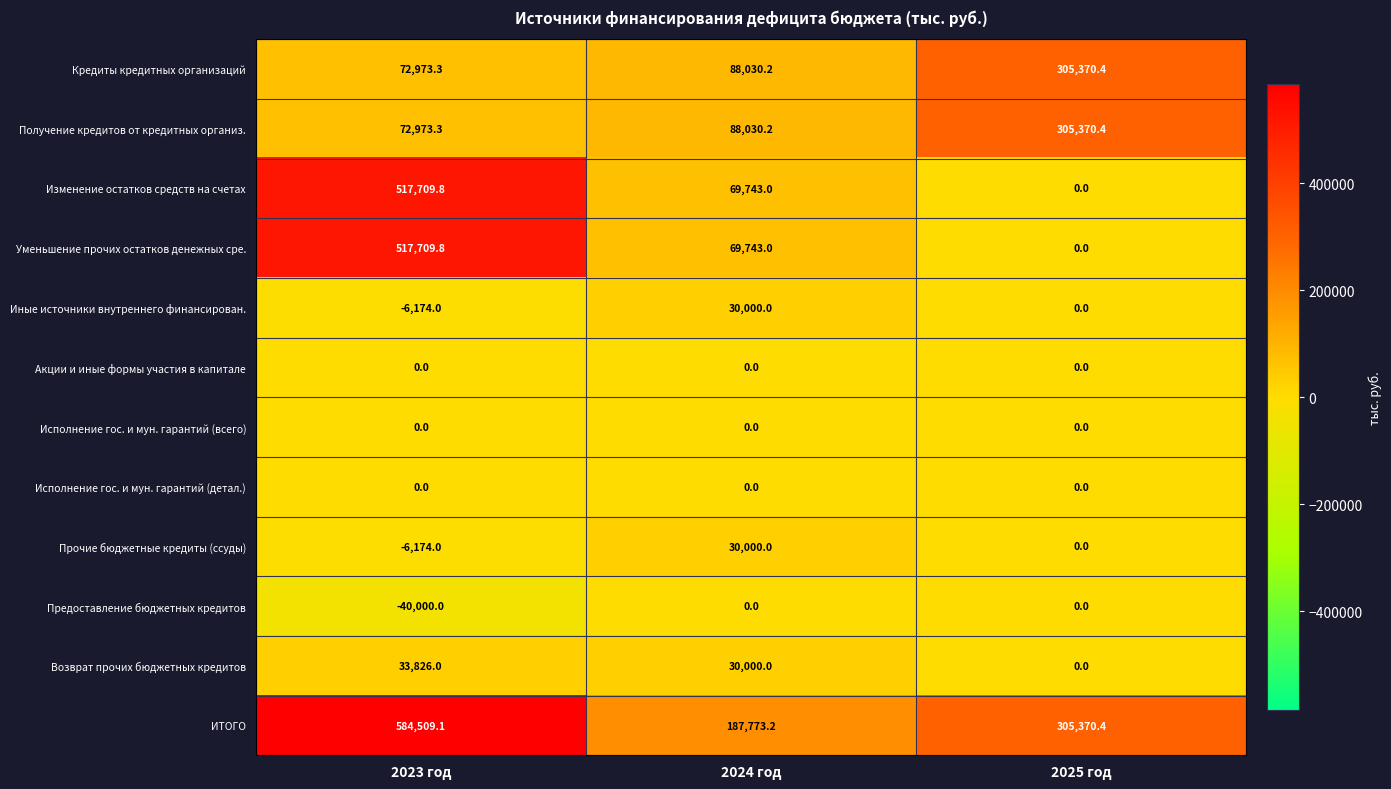

Is it true that Иные источники внутреннего финансирован. equals -6174.0 at 2023 год?

True